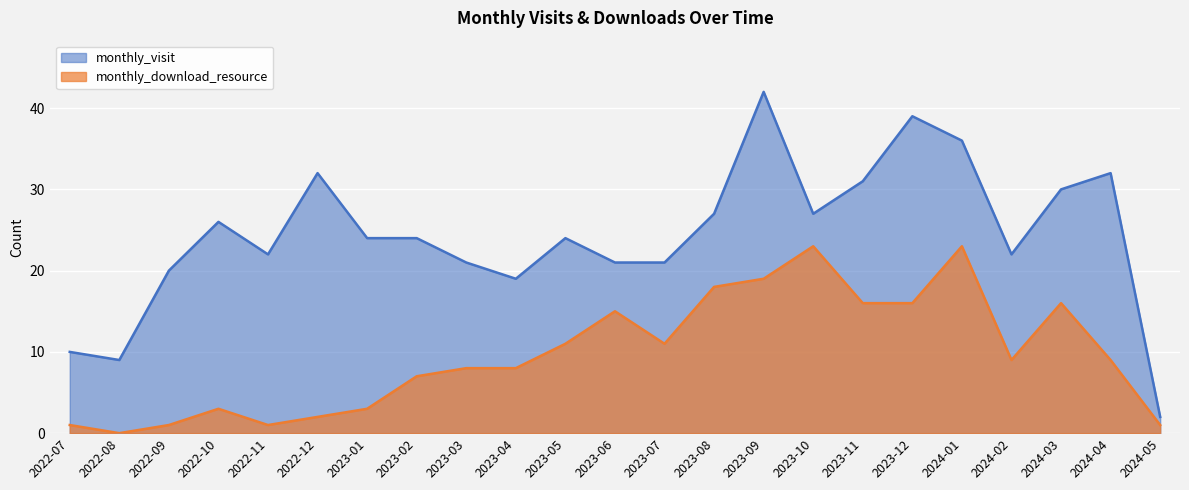

True or false: monthly_visit has a value of 26 at 2023-04.

False